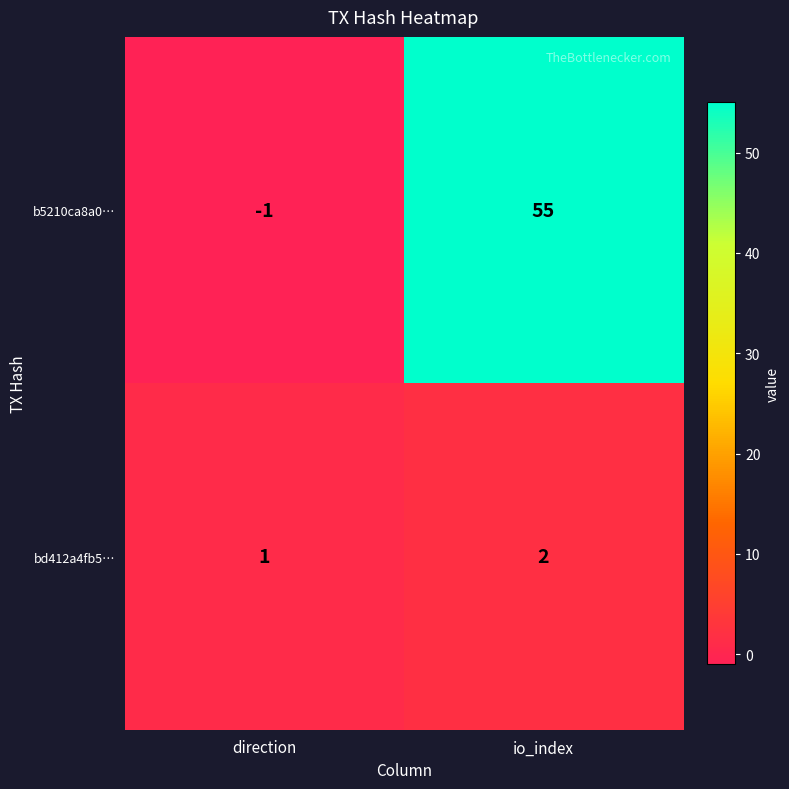

Which series has the largest range (max minus min)?

b5210ca8a0…